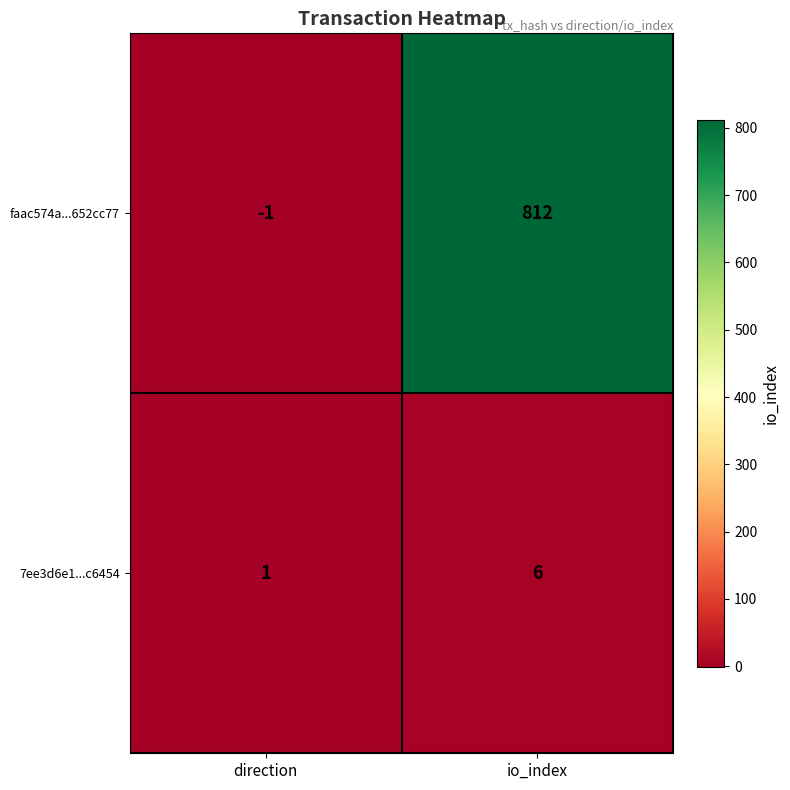

What is the difference between the maximum and minimum values in the 7ee3d6e1...c6454 series?

5